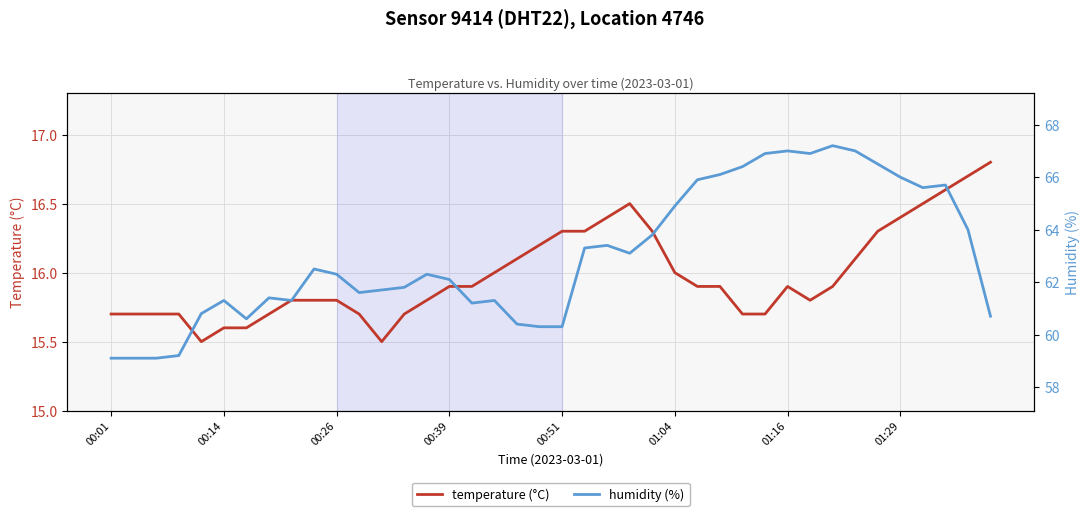

What is the lowest value of the temperature (°C) series?

15.5